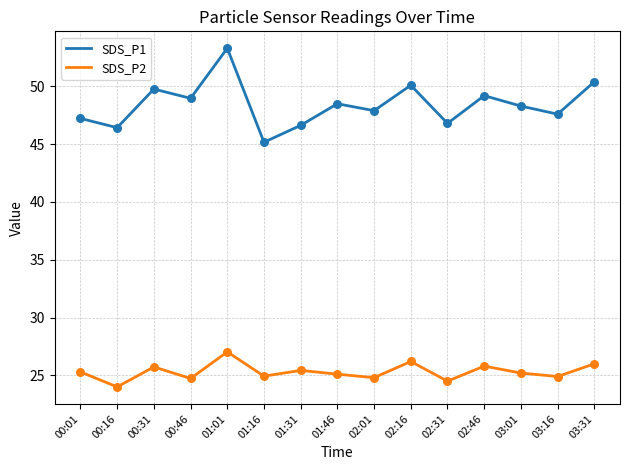

What is the spread (max minus min) of values at 00:01?

21.9